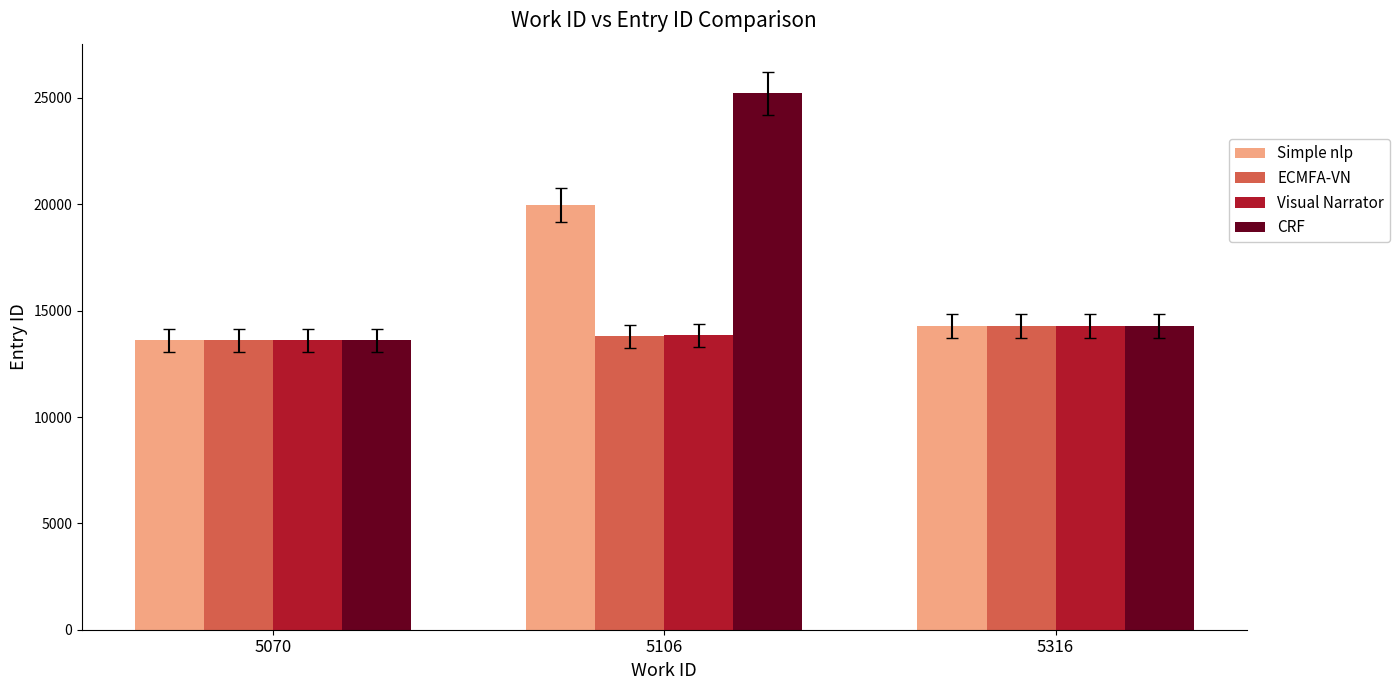

Is the value of Visual Narrator at 5316 greater than the value of ECMFA-VN at 5106?

Yes